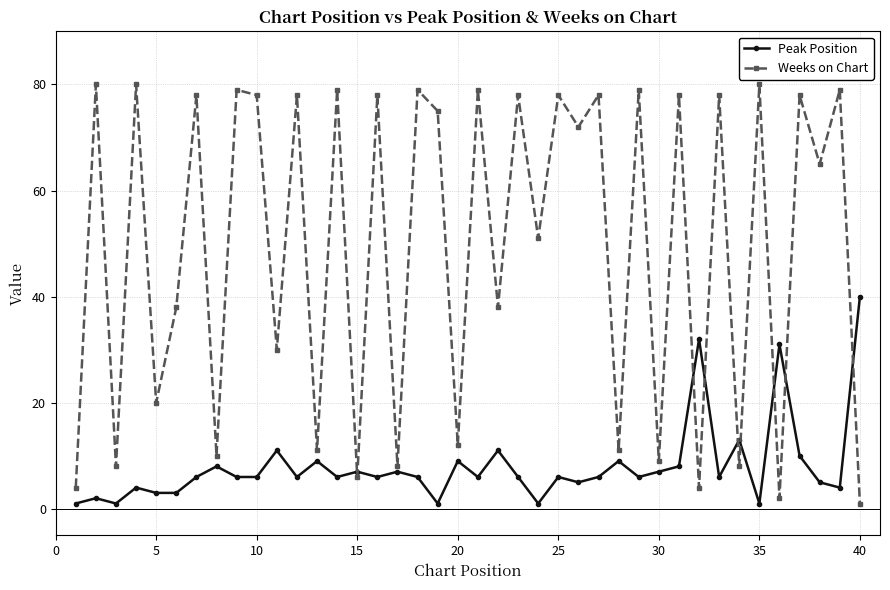

Which series has the largest total across all categories?

Weeks on Chart